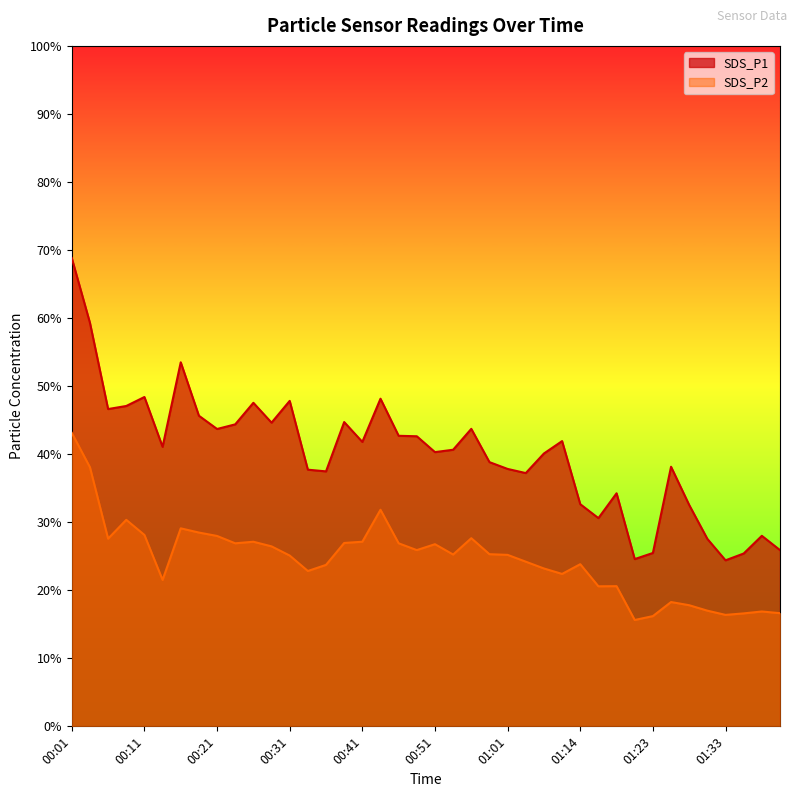

At which category does SDS_P1 reach its first local peak?

00:11